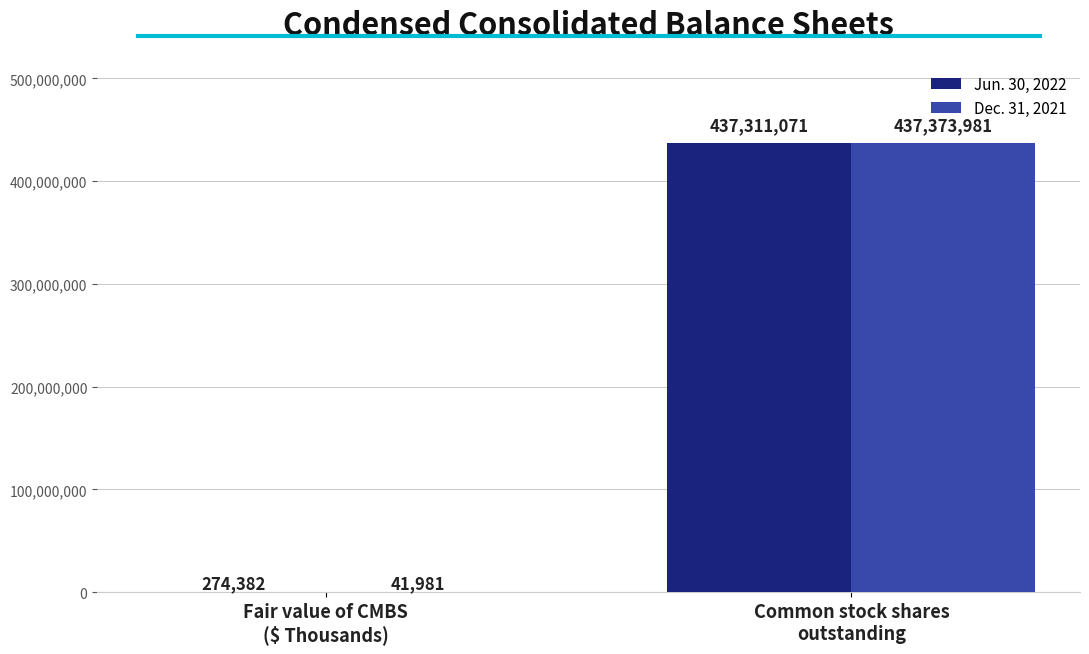

How many groups of bars are there?

2